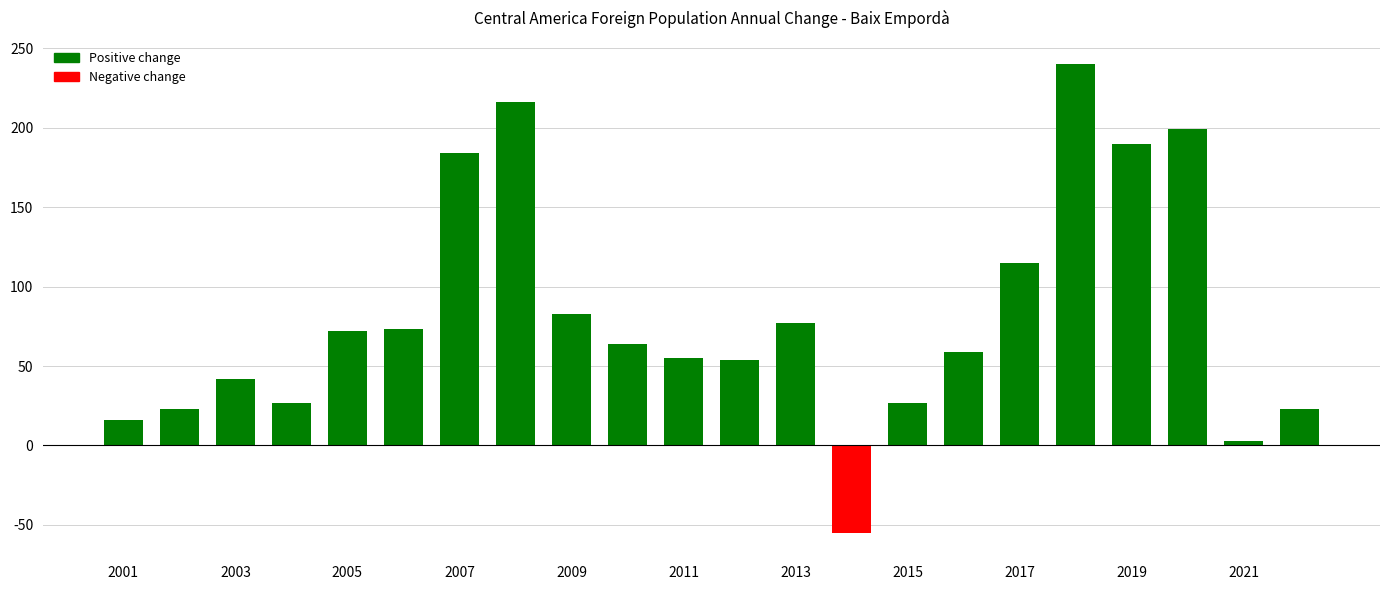

How many negative values are there?

1